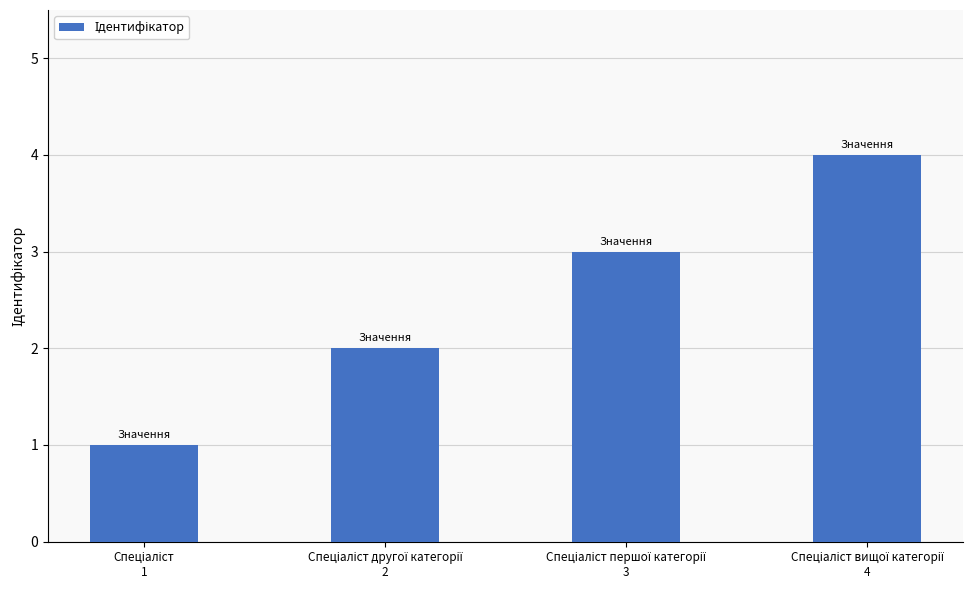

What is the greatest value displayed?

4